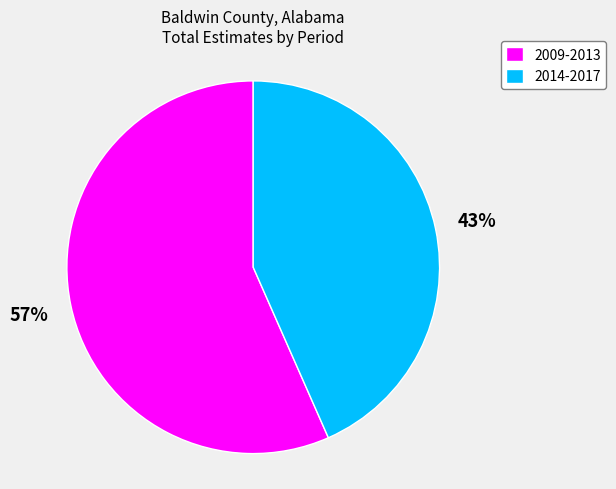

The 2014-2017 slice represents 55% of the pie. True or false?

False